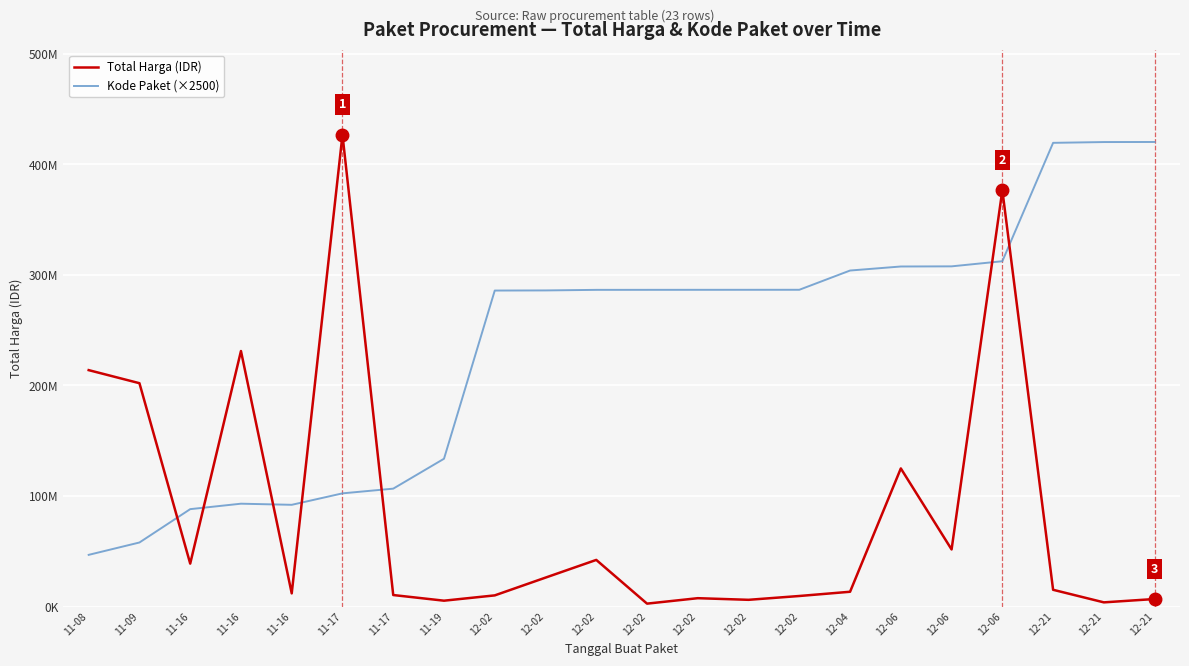

Where do Kode Paket (×2500) and Total Harga (IDR) first cross each other?

11-09 and 11-16